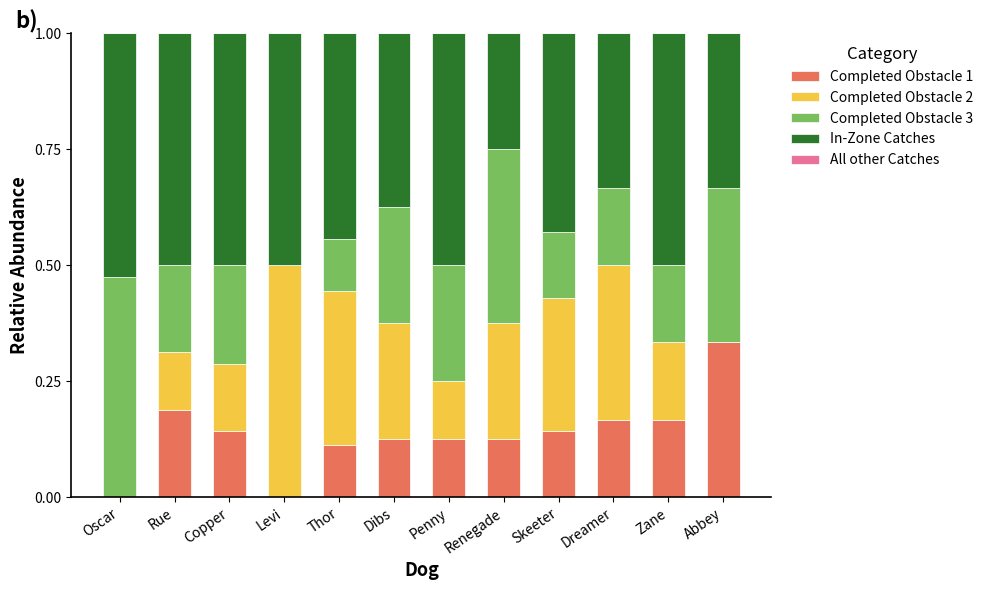

What is the total value across all series at Renegade?

1.0